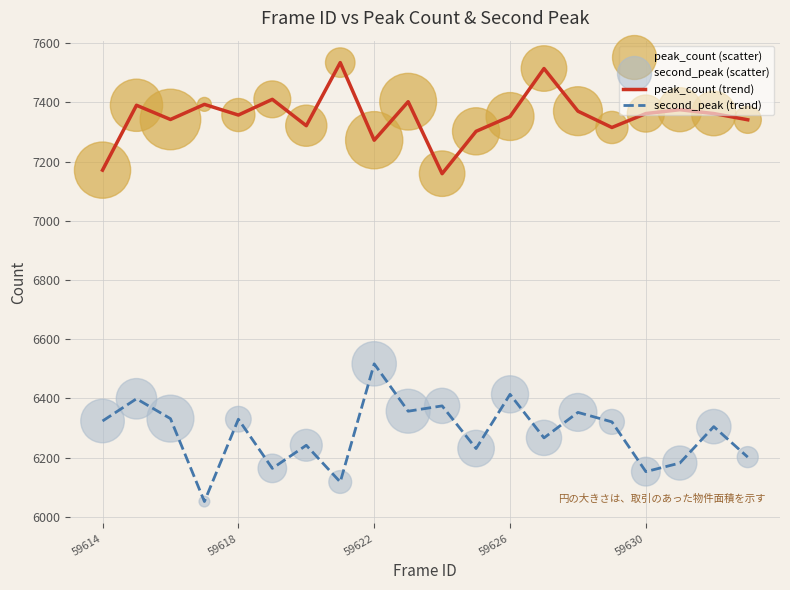

What is the highest value of the second_peak (trend) series?

6517